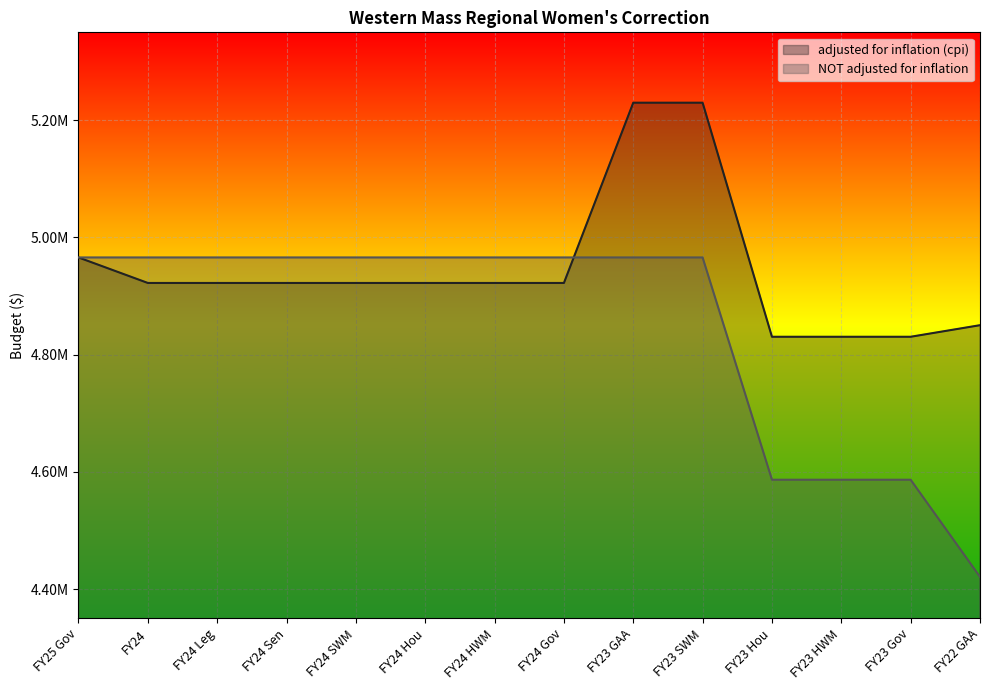

True or false: NOT adjusted for inflation has a value of 2658380 at FY24 HWM.

False